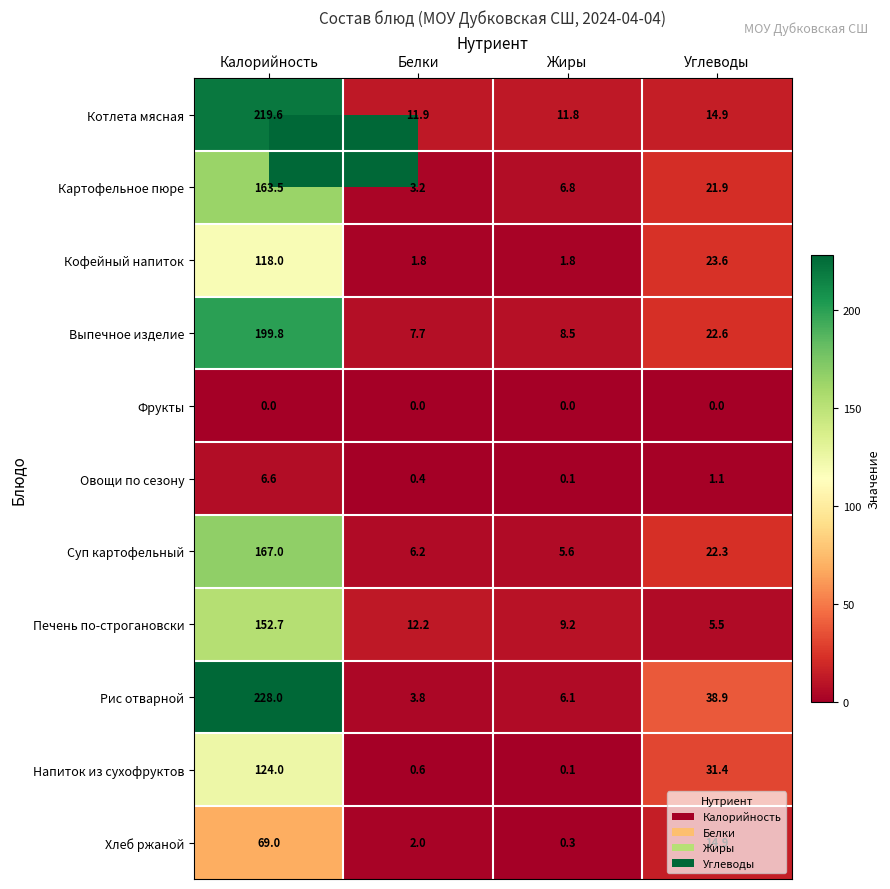

What is the sum of all Суп картофельный values?

201.1